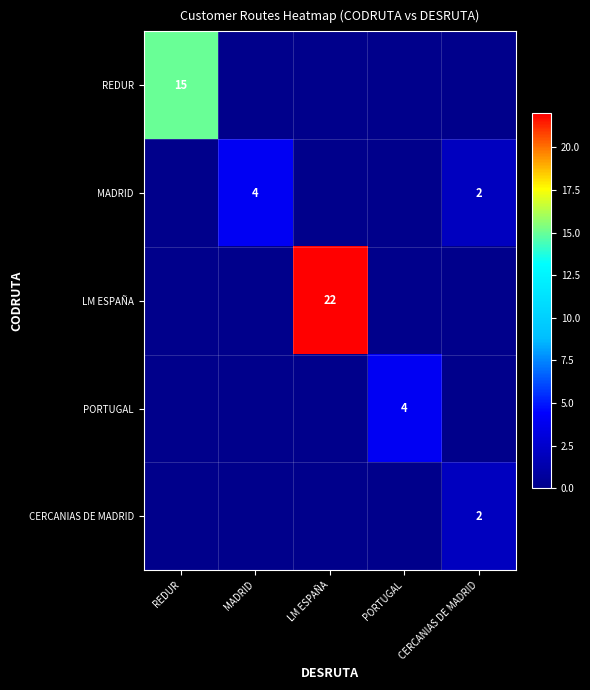

At which category does the chart reach its minimum across all series?

MADRID